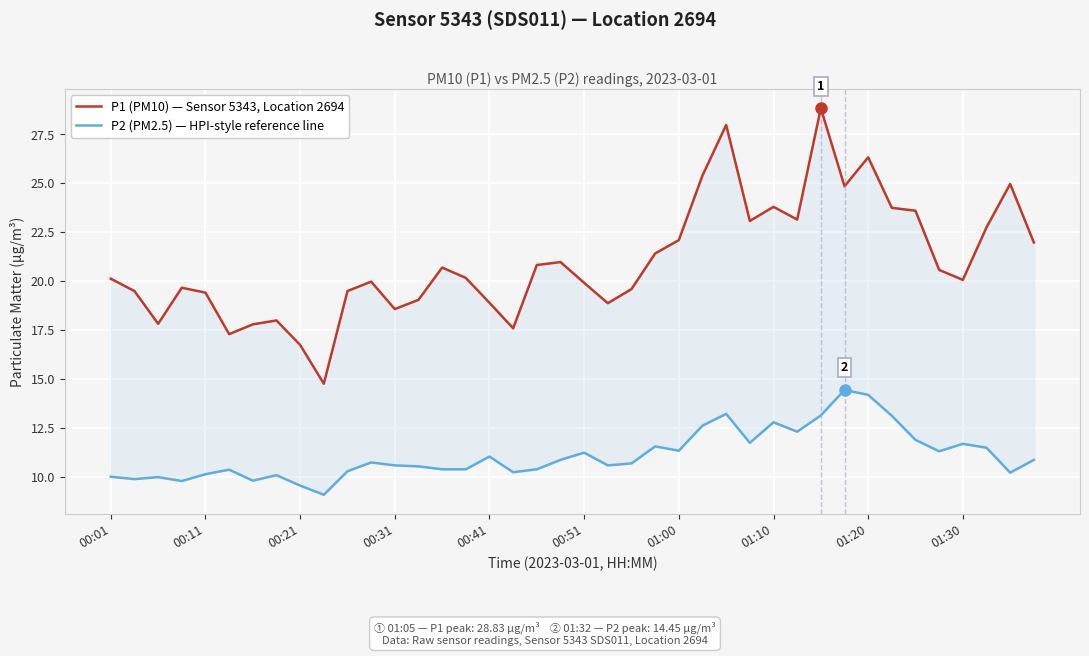

What is the maximum value for P1 (PM10) — Sensor 5343, Location 2694?

28.8